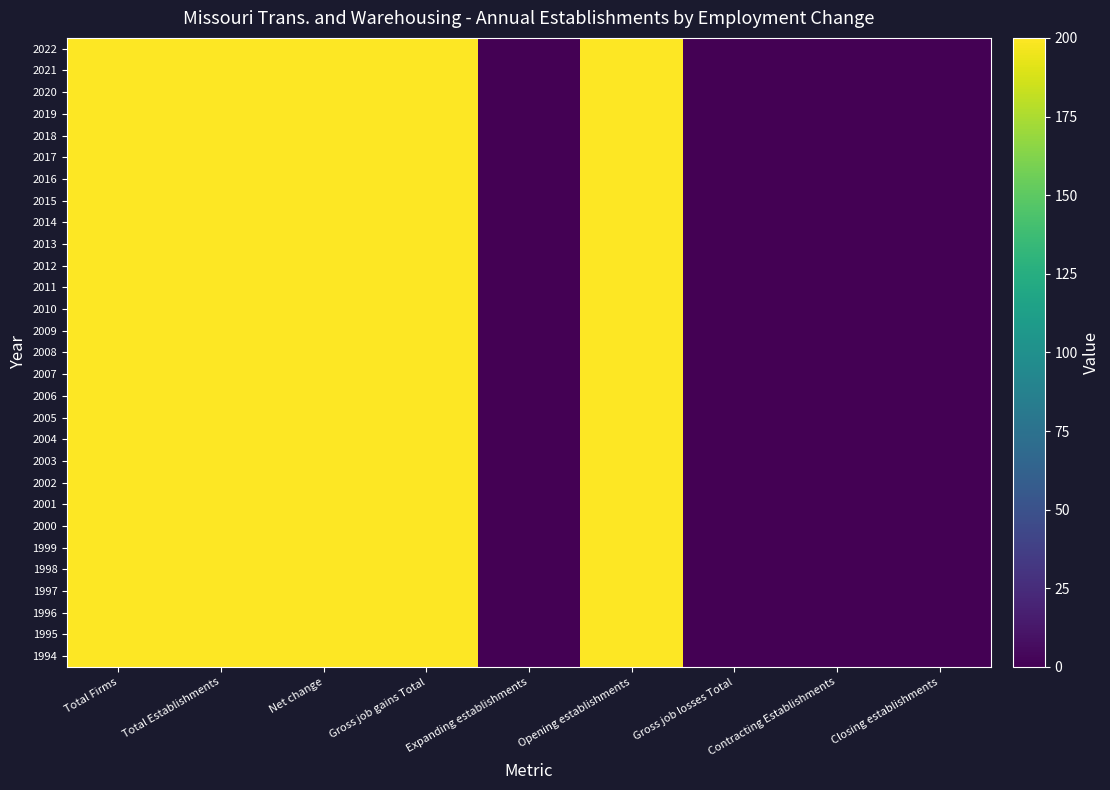

Rank the series at Gross job gains Total from highest to lowest value.

1994, 1995, 1996, 1997, 1998, 1999, 2000, 2001, 2002, 2003, 2004, 2005, 2006, 2007, 2008, 2009, 2010, 2011, 2012, 2013, 2014, 2015, 2016, 2017, 2018, 2019, 2020, 2021, 2022